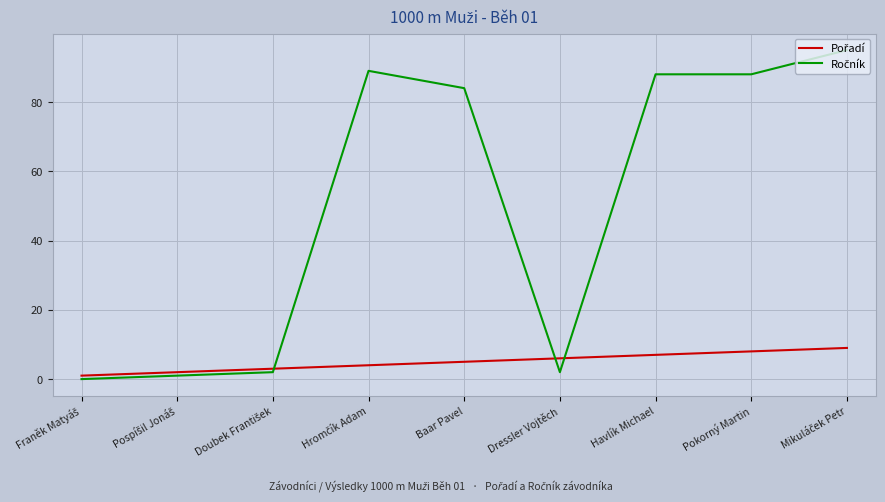

What position from the right is Havlík Michael?

3